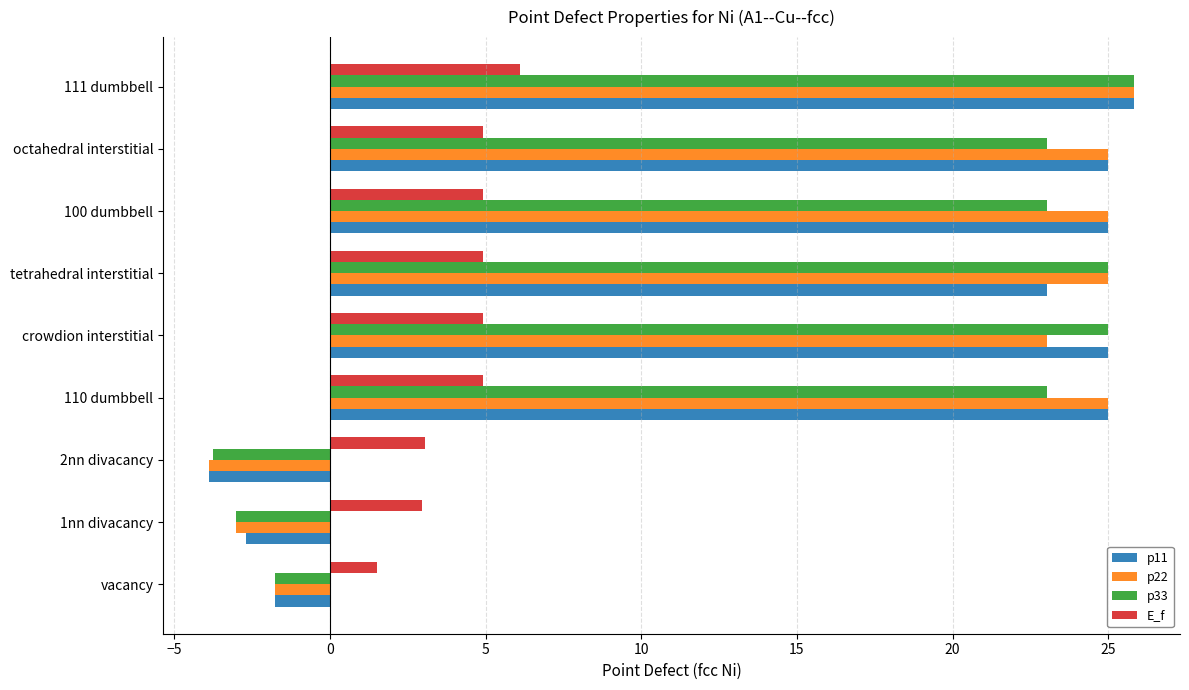

How many data points does each series have?

9